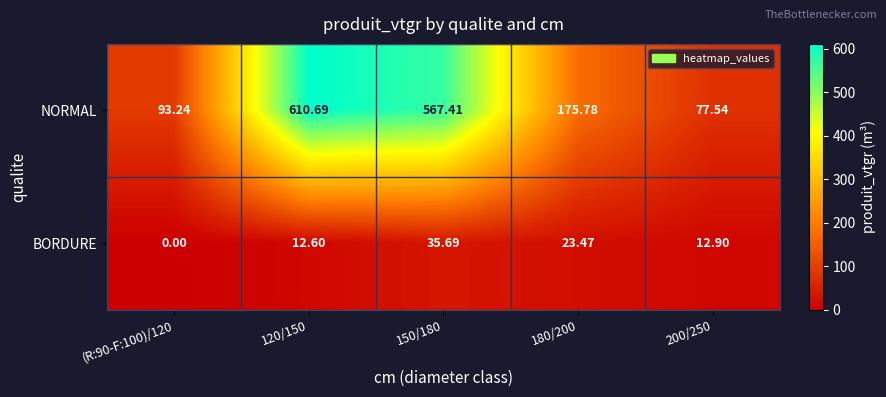

List the series in order of their overall mean, highest first.

NORMAL, BORDURE